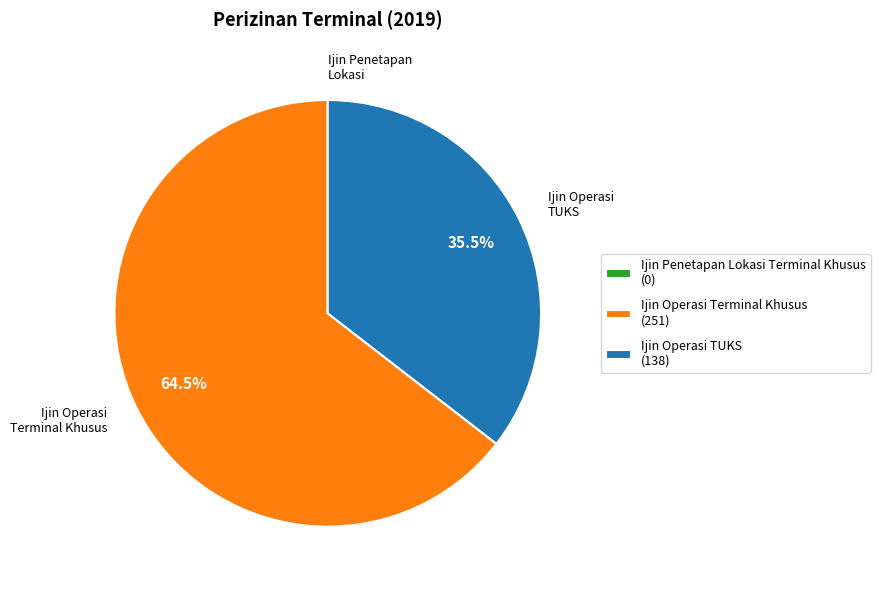

Is there any slice that represents more than half of the pie?

Yes